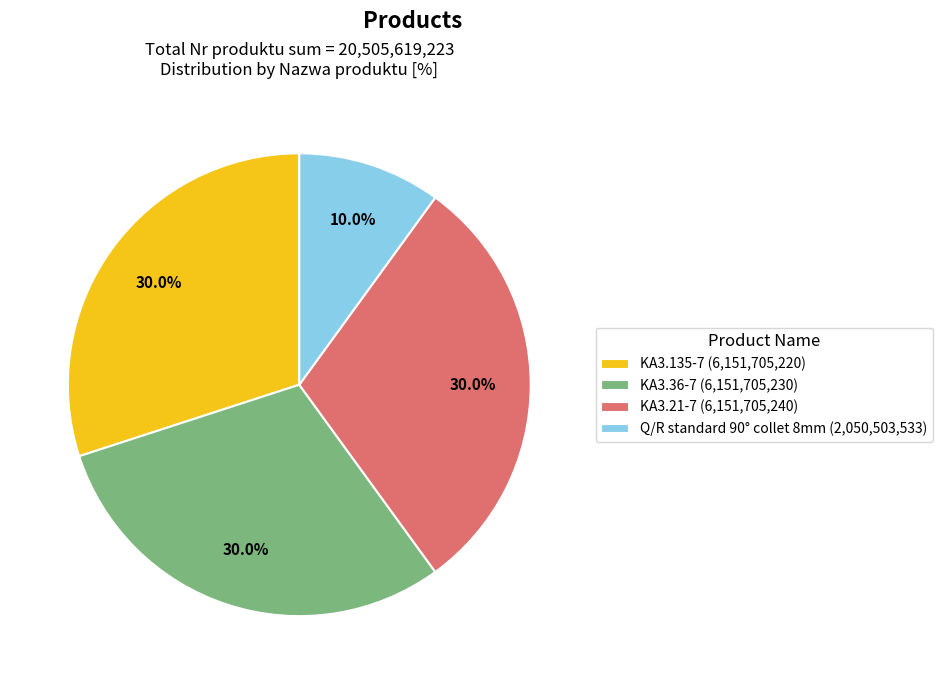

To the nearest percent, what portion does KA3.135-7 represent?

30%